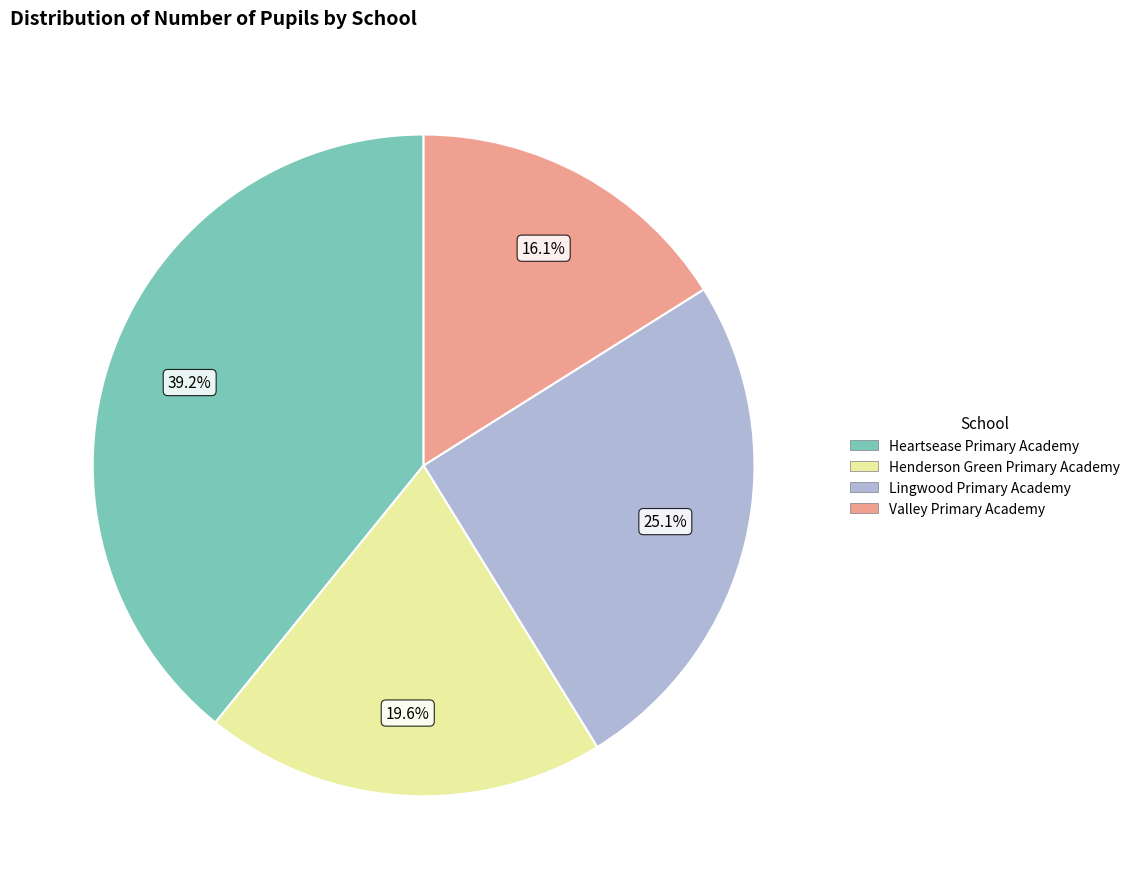

True or false: Henderson Green Primary Academy accounts for 26% of the total.

False